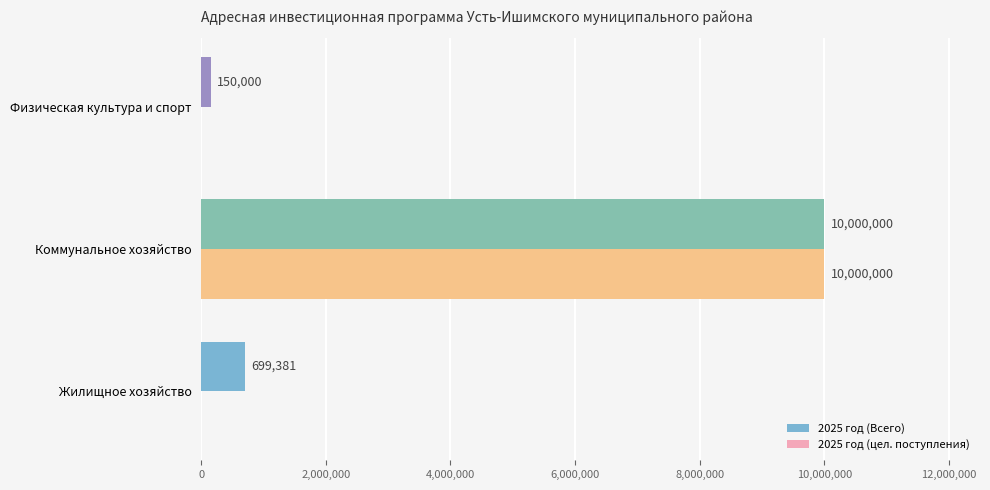

Which series changed the most between Жилищное хозяйство and Коммунальное хозяйство?

2025 год (цел. поступления)